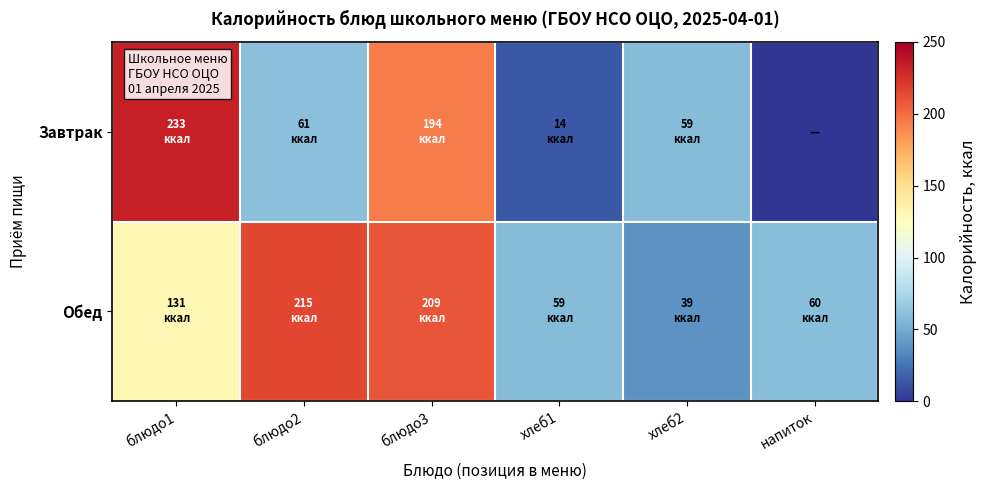

Which series has the largest total across all categories?

Обед